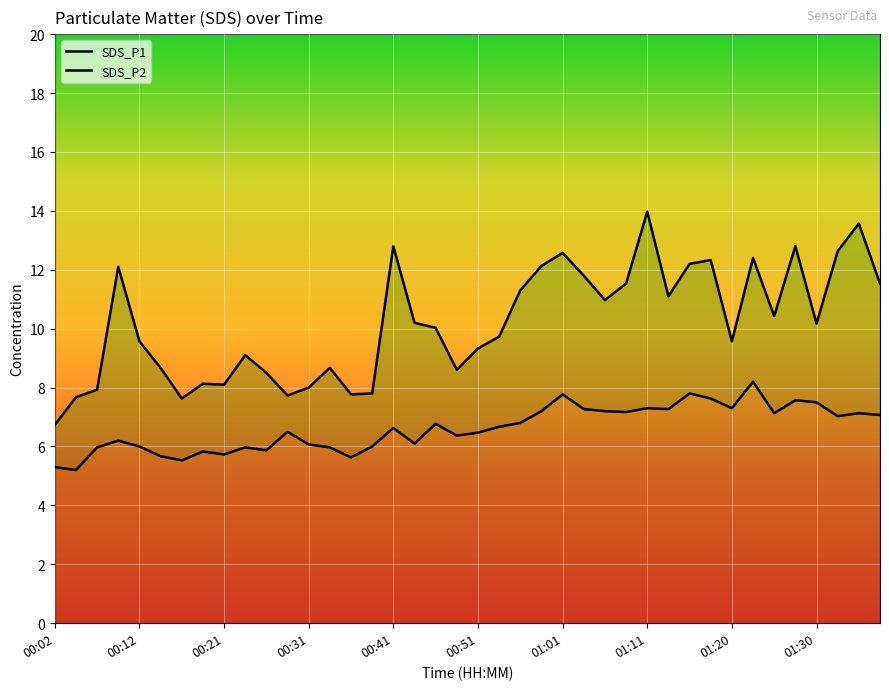

What position from the left is 00:48?

20